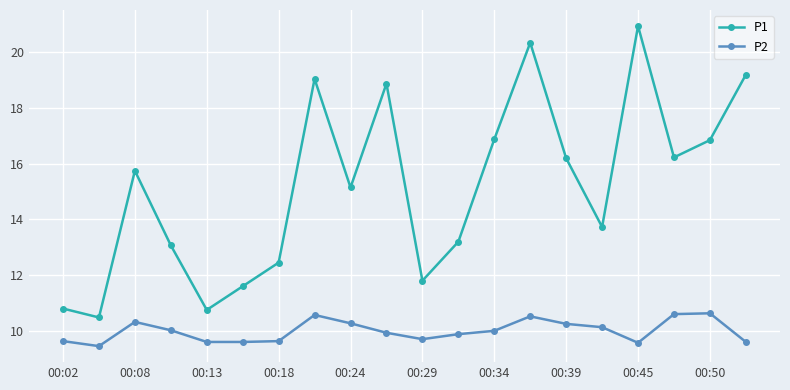

True or false: P1 has more than 2 points higher than both neighbors.

True